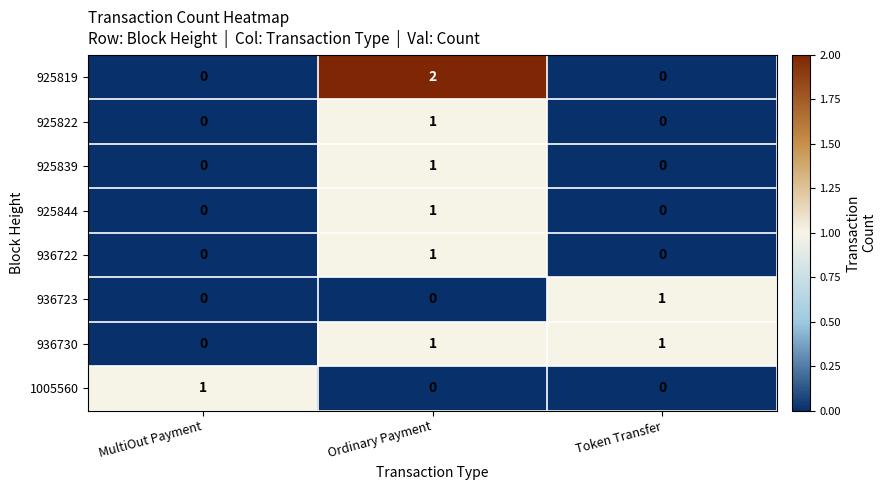

Count the 936722 values in the range 0 to 1.

3